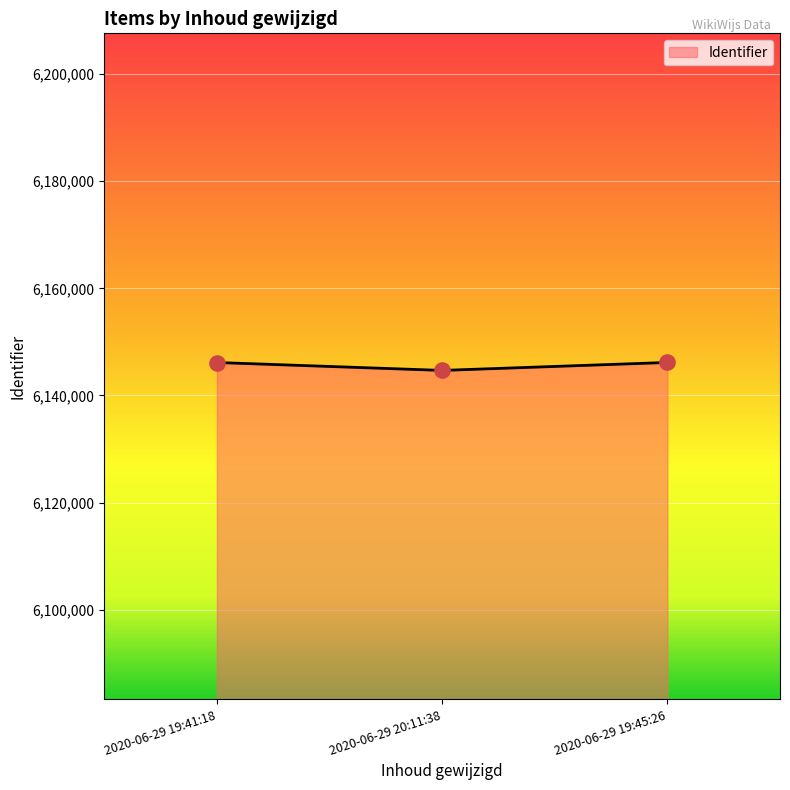

What is the change in value from 2020-06-29 19:41:18 to 2020-06-29 20:11:38?

-1479